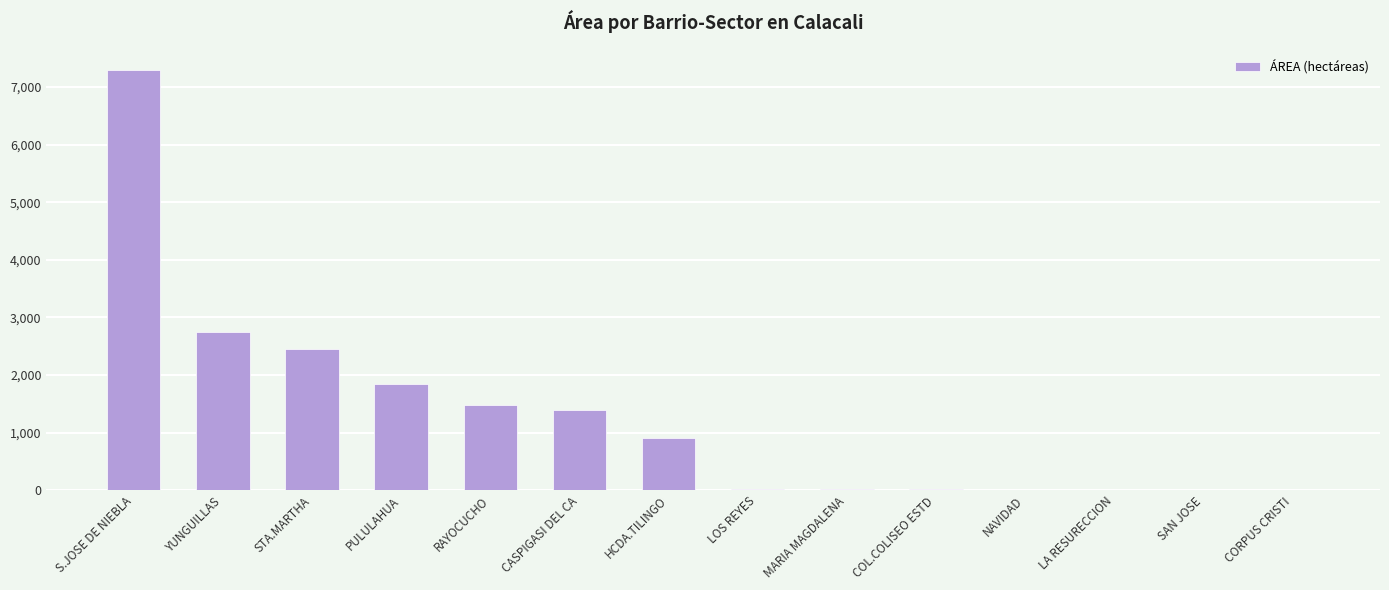

What is the change in value from YUNGUILLAS to SAN JOSE?

-2742.8